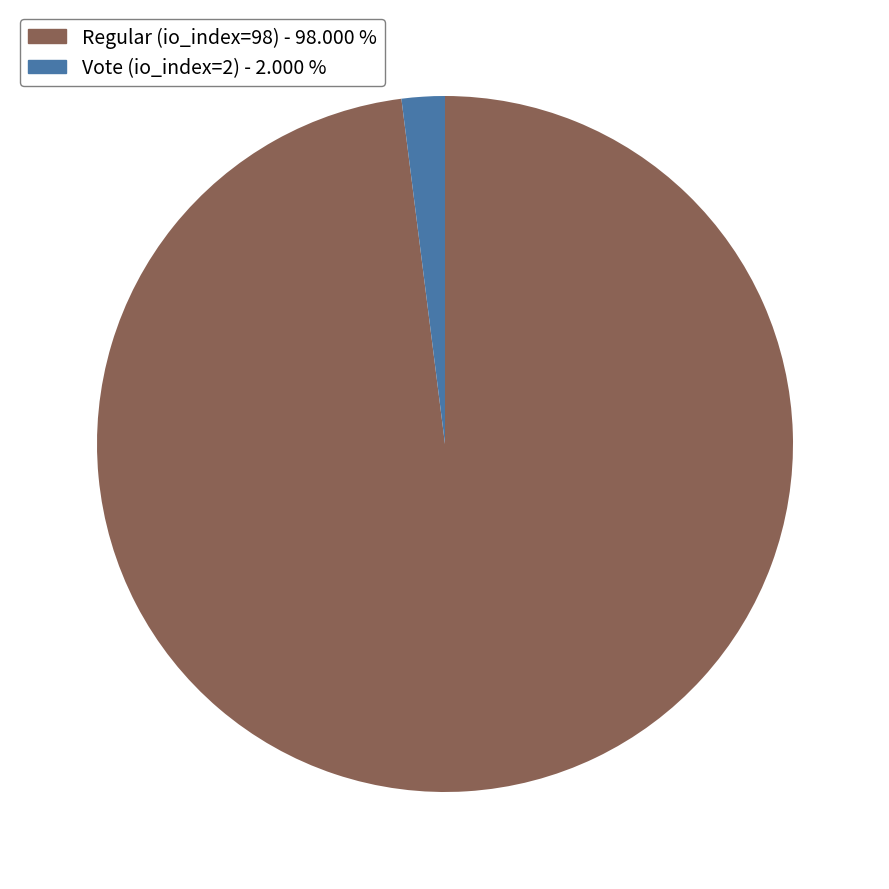

Does Vote (io_index=2) represent more than half of the total?

No